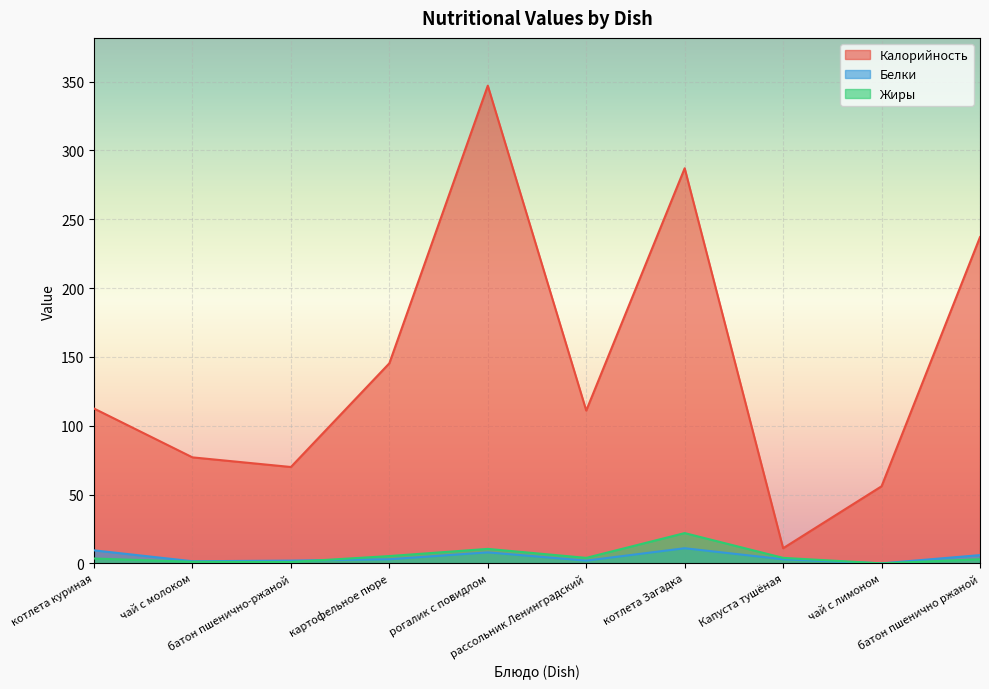

What is the value of the Жиры point at the 7th from the left?

22.0